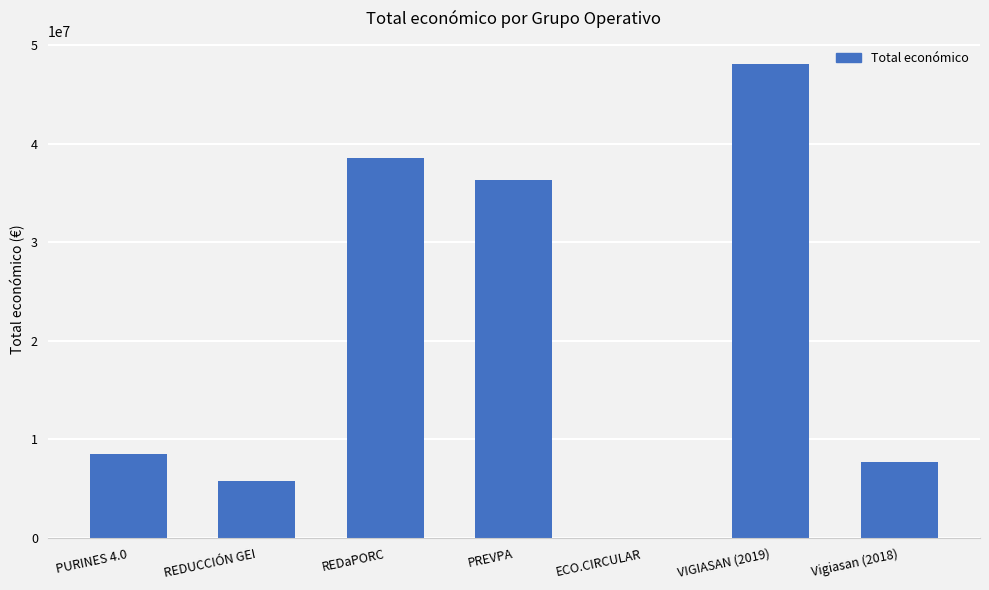

Reading left to right, extract all data points from this chart.

PURINES 4.0=8484999	REDUCCIÓN GEI=5813066	REDaPORC=38554982	PREVPA=36342456	ECO.CIRCULAR=42845	VIGIASAN (2019)=48015642	Vigiasan (2018)=7717171